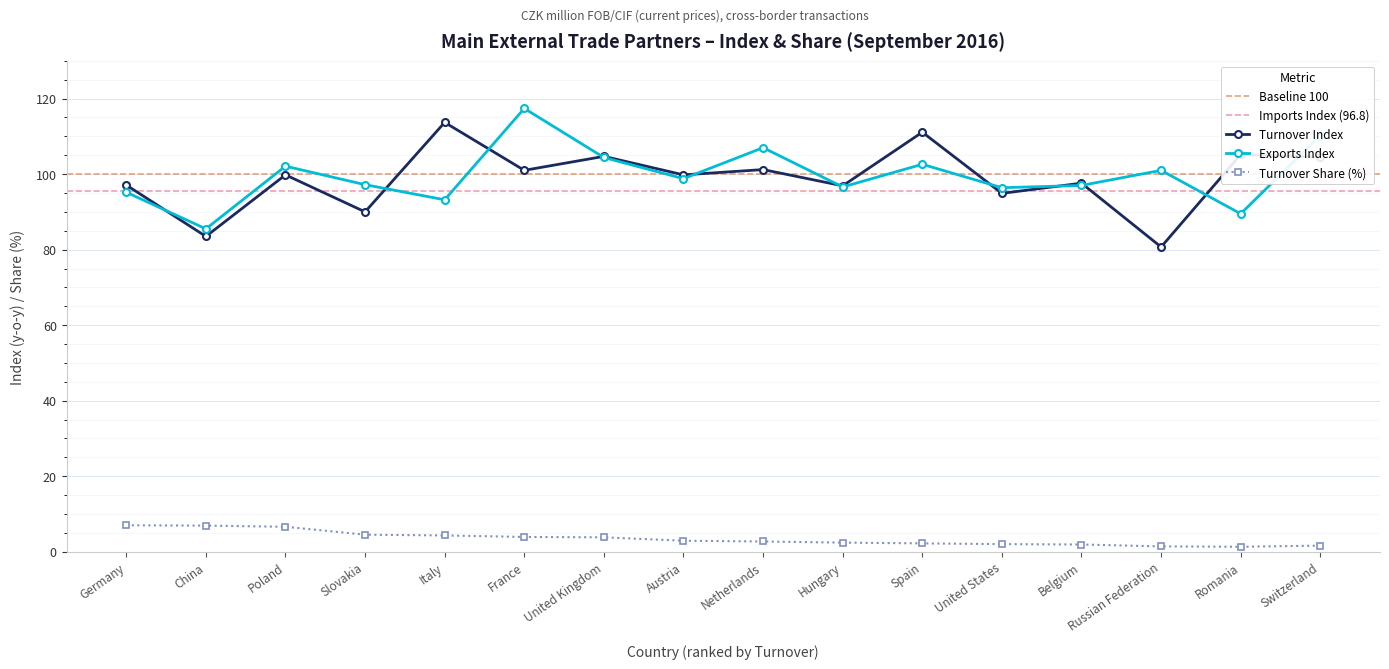

What is the sum of the Exports (Index) values at Switzerland and Russian Federation?

211.2